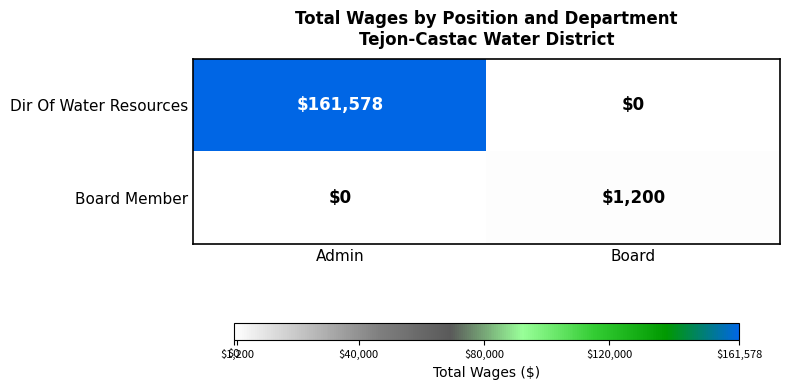

Which series changed the most between Admin and Board?

Dir Of Water Resources